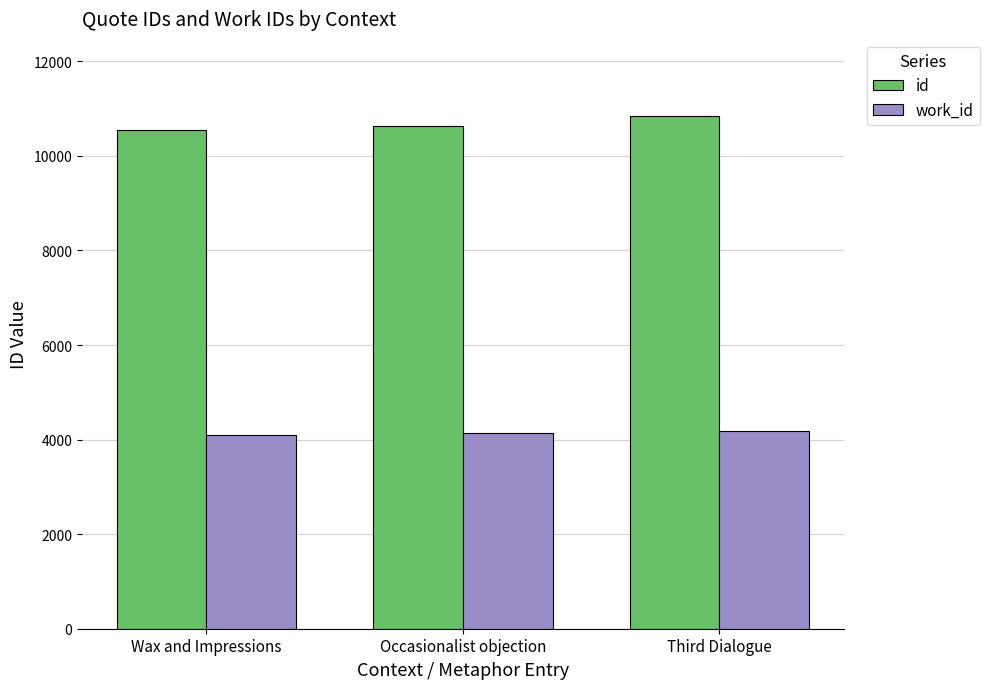

What are all the series names shown in the legend?

id, work_id